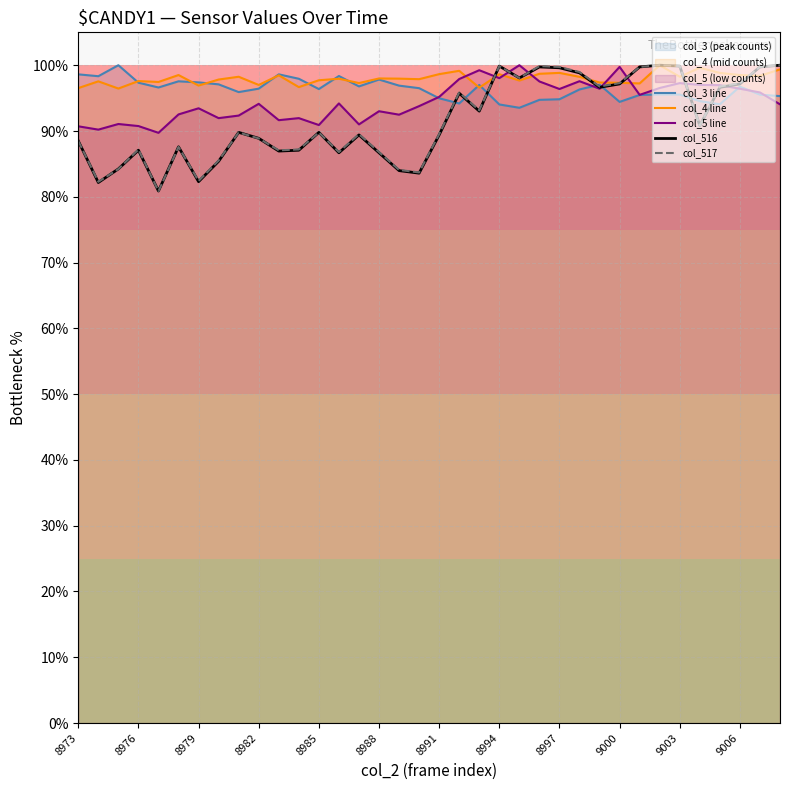

The col_516 series shows 151.9 at 8991. True or false?

False